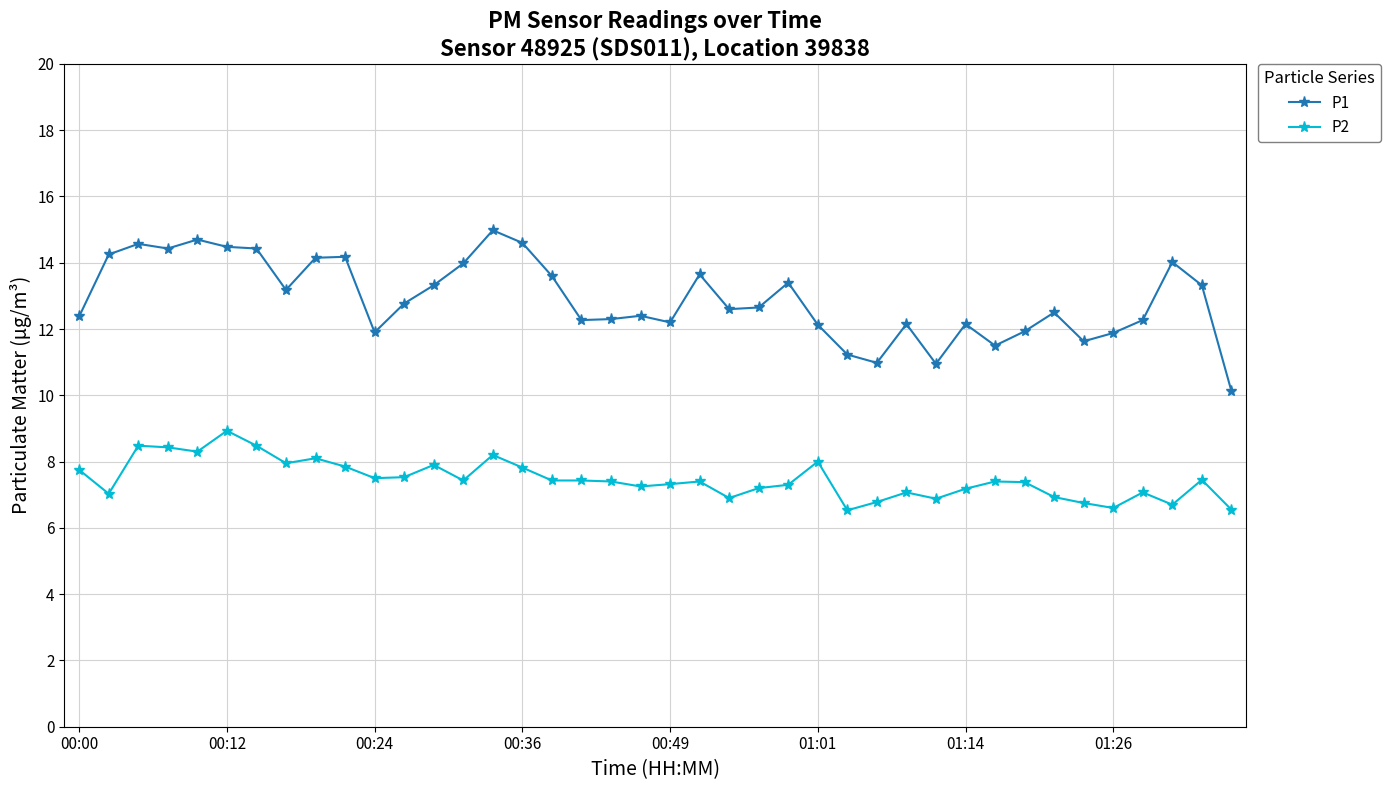

True or false: P1 and P2 cross at least once.

False